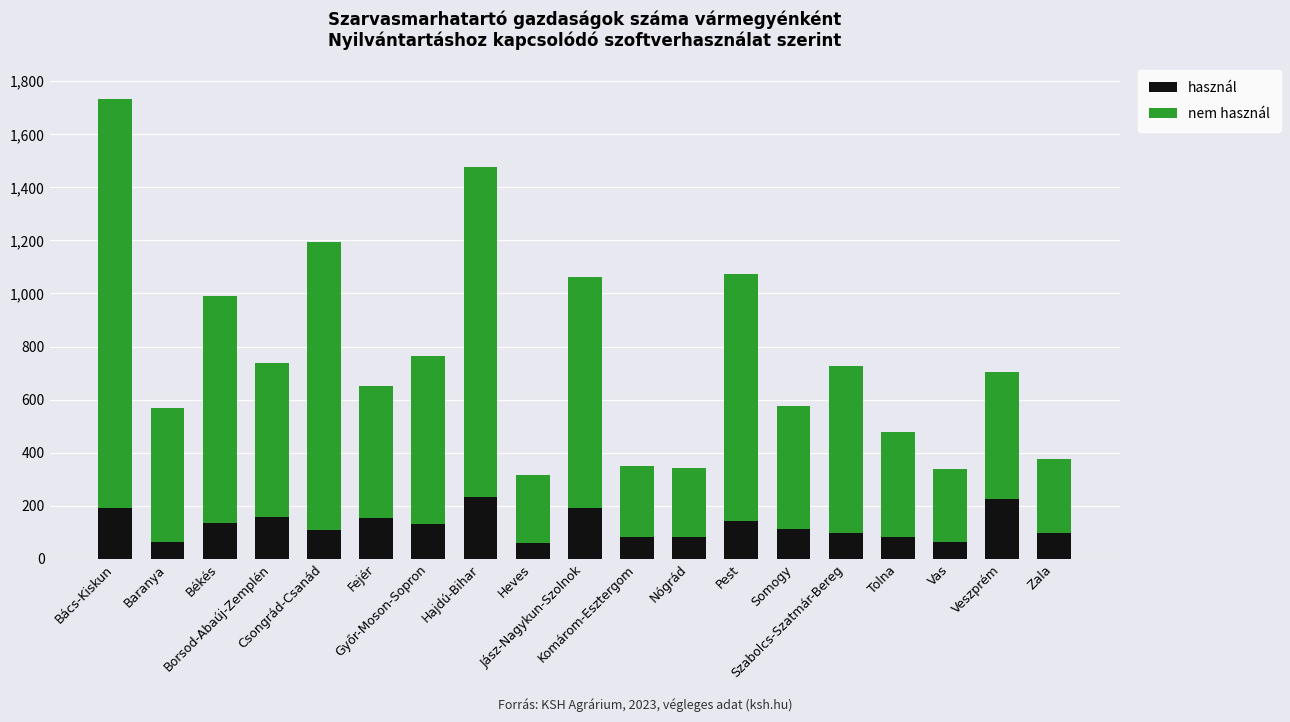

What is the average value of the használ series?

127